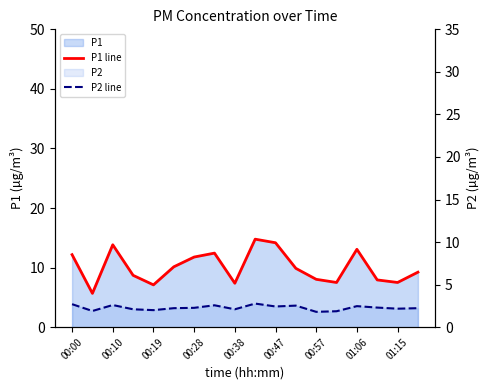

List the series in order of their peak value, highest first.

P1 line, P2 line